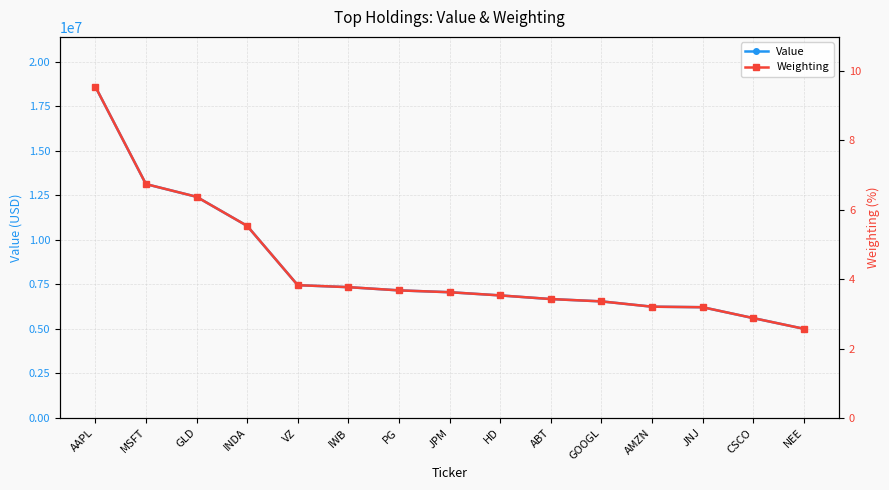

Is the value of Value at CSCO greater than the value of Weighting at AMZN?

Yes